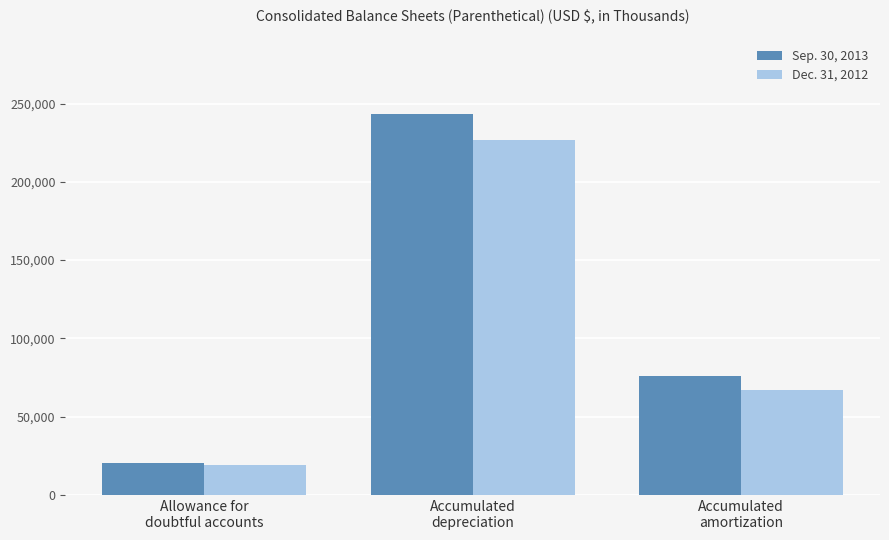

What is the smallest value displayed?

18905